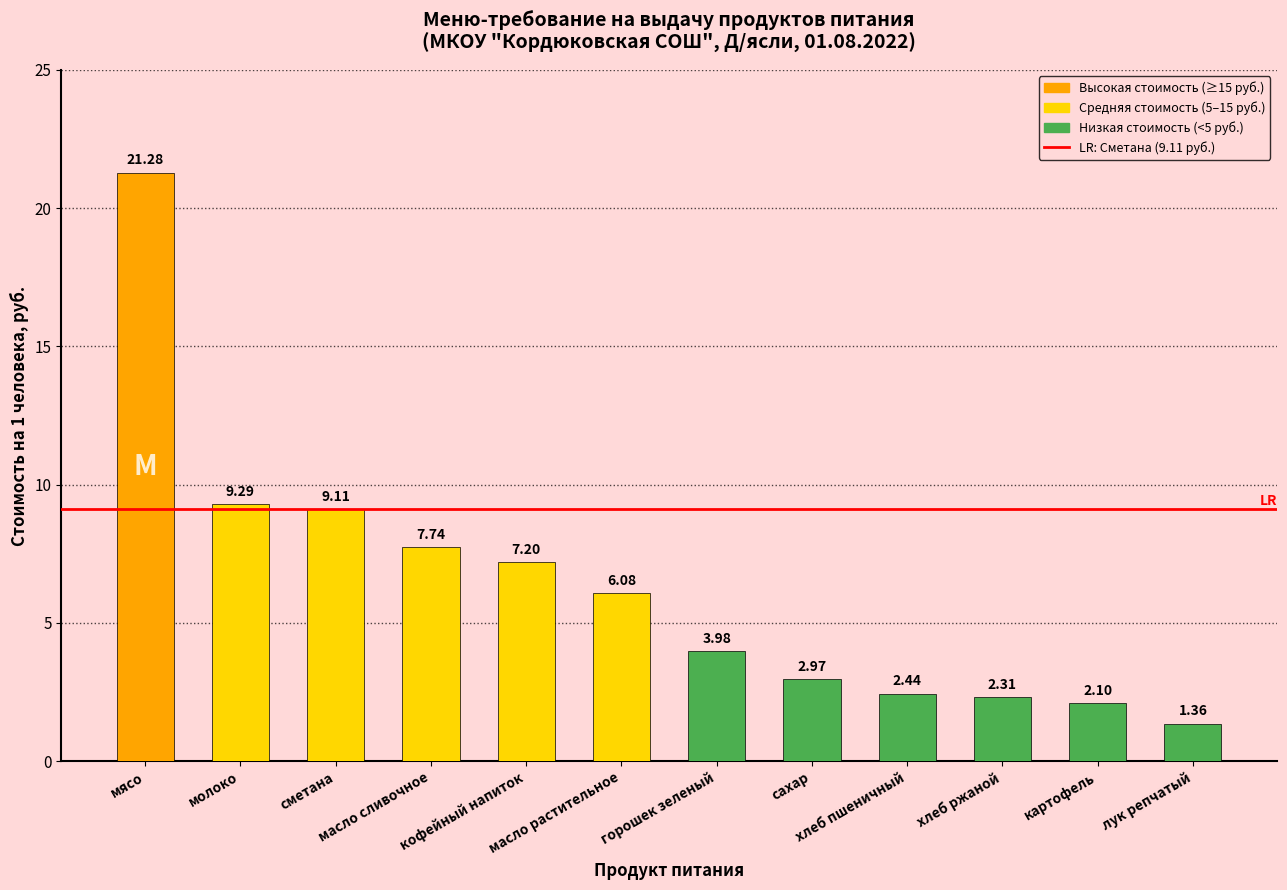

List the labels in order of value, smallest first.

лук репчатый, картофель, хлеб ржаной, хлеб пшеничный, сахар, горошек зеленый, масло растительное, кофейный напиток, масло сливочное, сметана, молоко, мясо